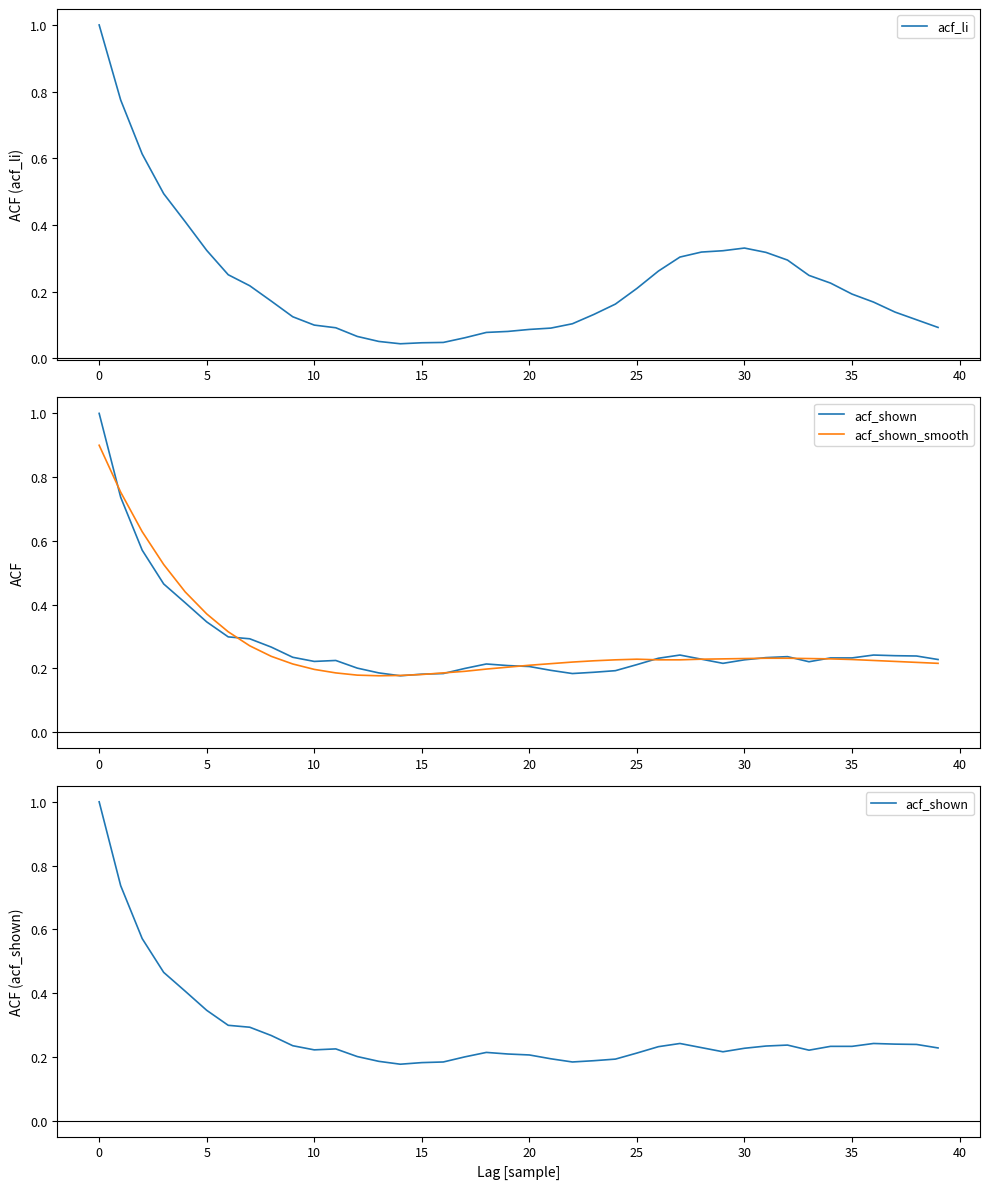

What is the label of the 22nd point from the left?

21